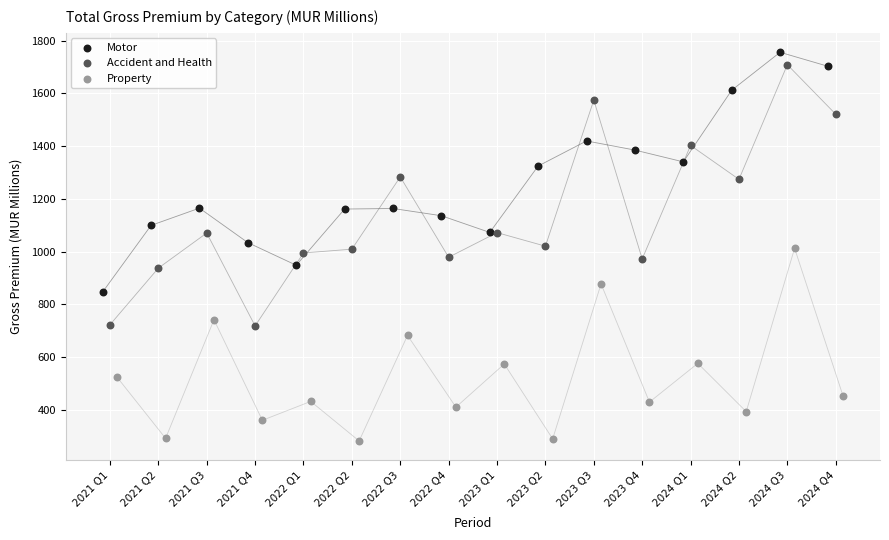

Which series has the largest Y range (max minus min)?

Accident and Health